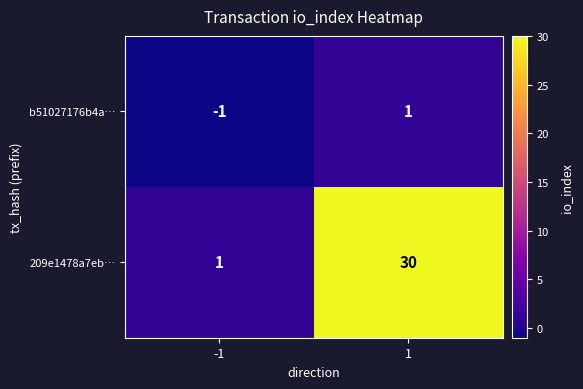

What is the highest value of the 209e1478a7eb… series?

30